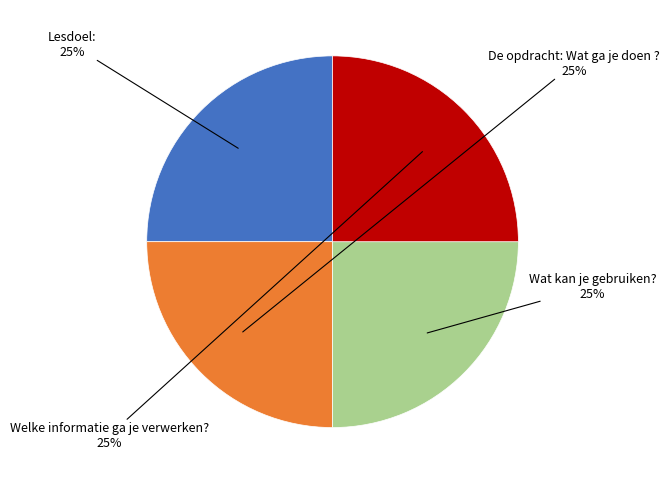

Does any single category account for the majority?

No